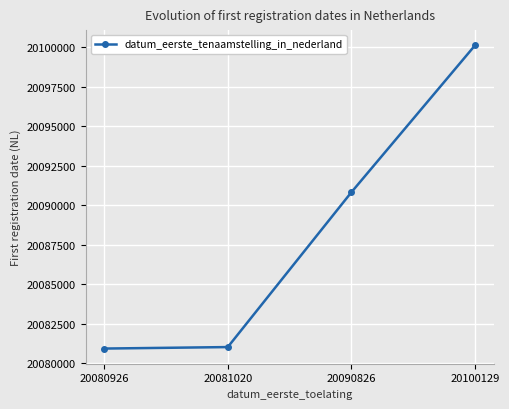

What is the difference between the second highest and second lowest values?

9806